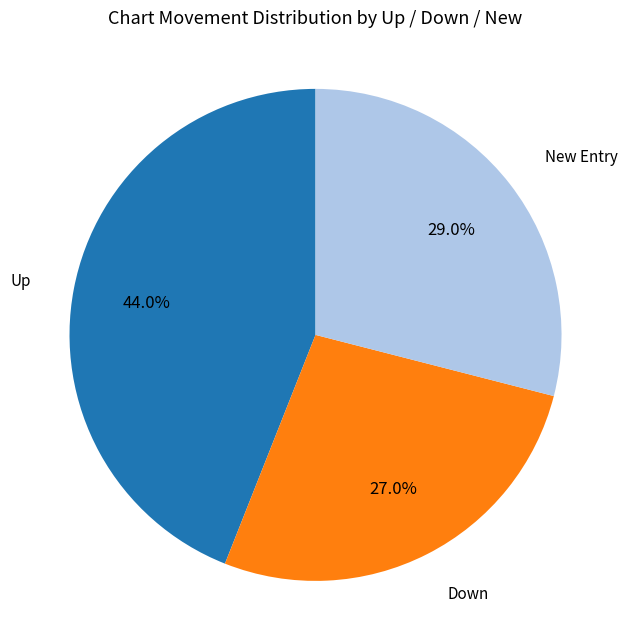

Is the sum of New Entry and Down greater than half?

Yes